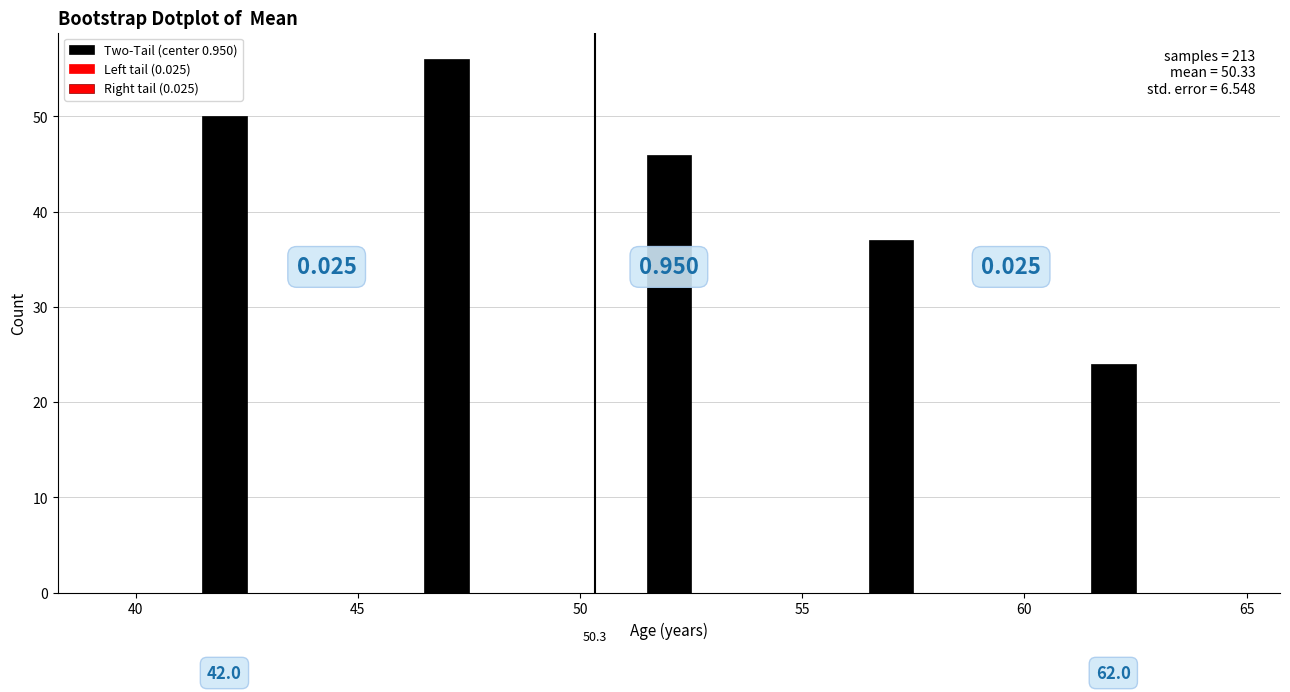

Read against the x-axis, roughly where is the centre of the tallest bar?

47.0